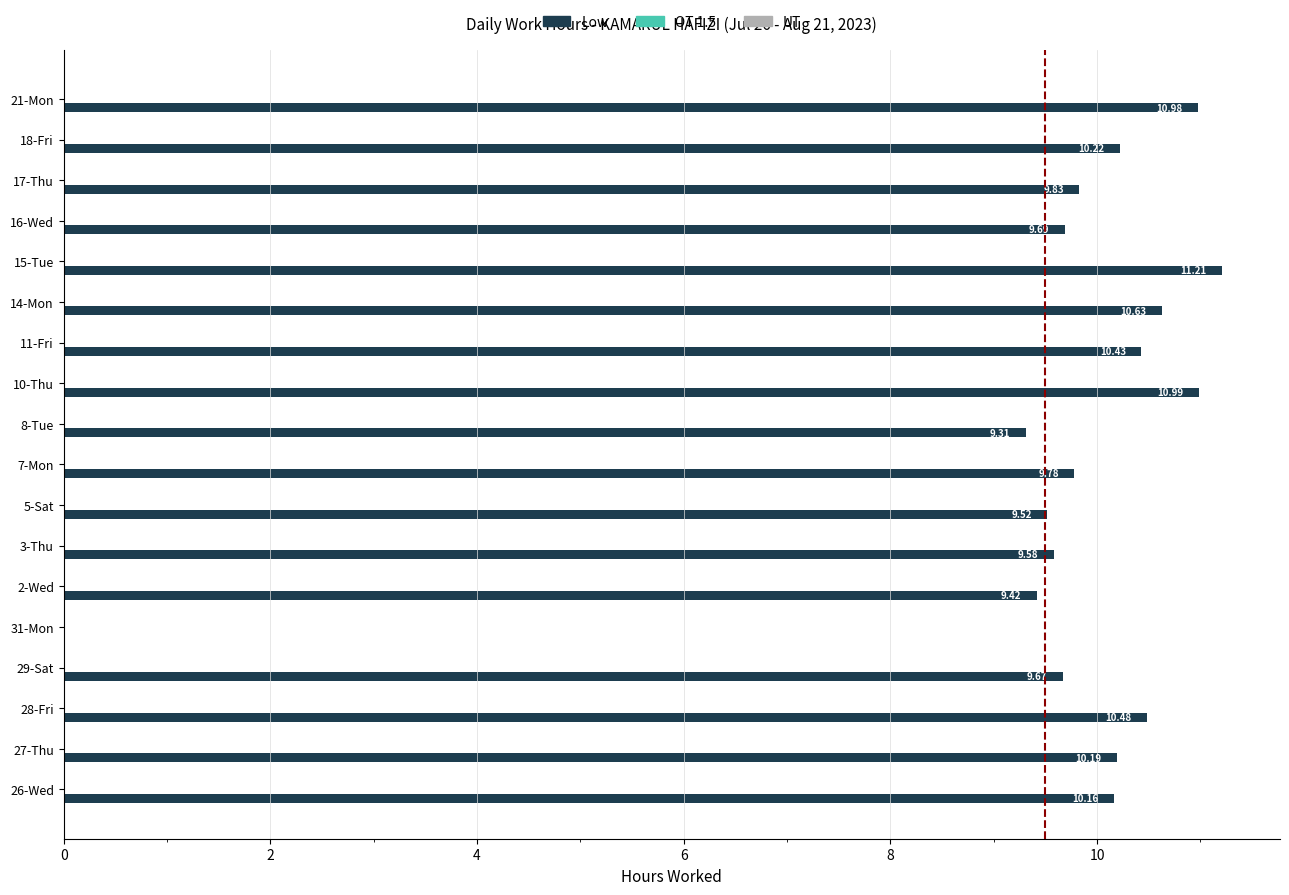

What is the change in value from 11-Fri to 14-Mon?

+0.2